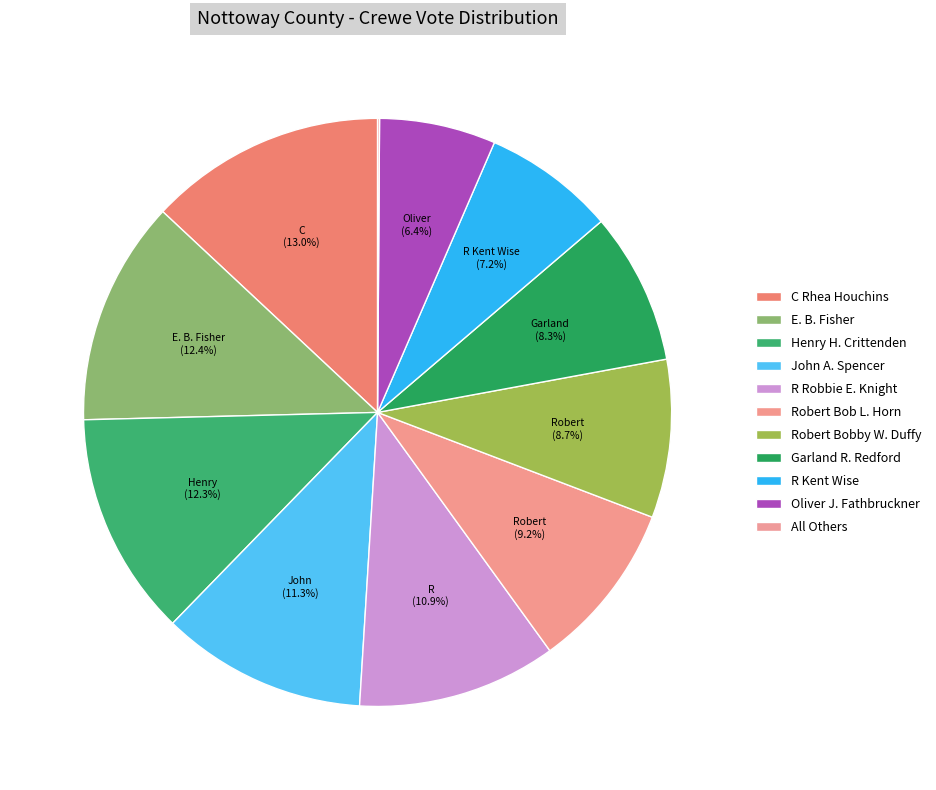

How many segments does this pie chart have?

11